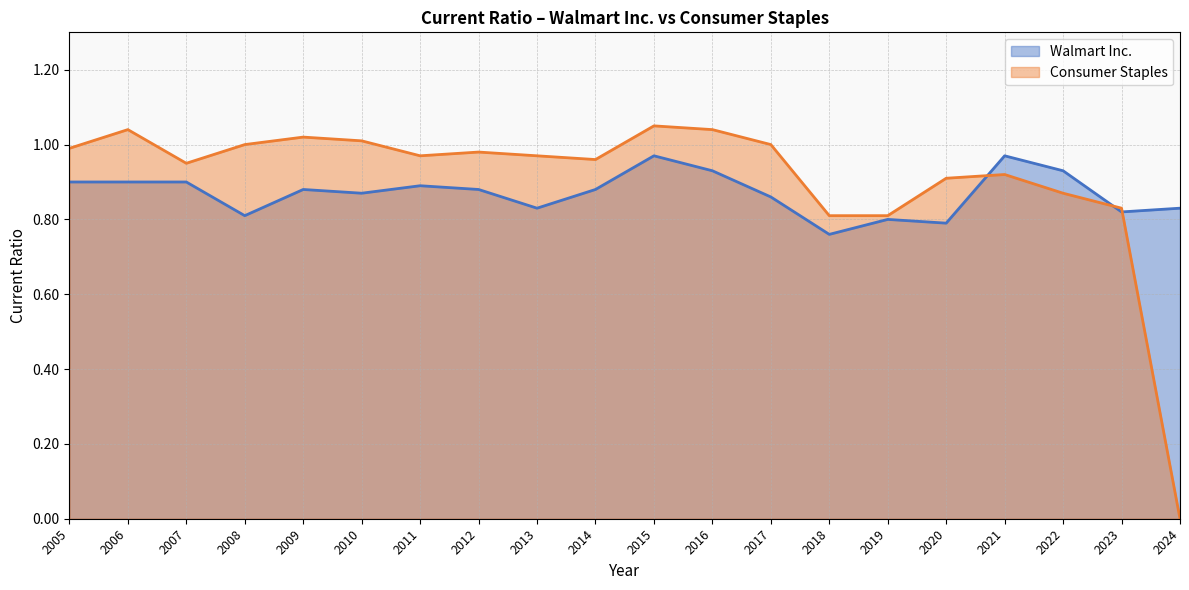

What are all the series names shown in the legend?

Walmart Inc., Consumer Staples